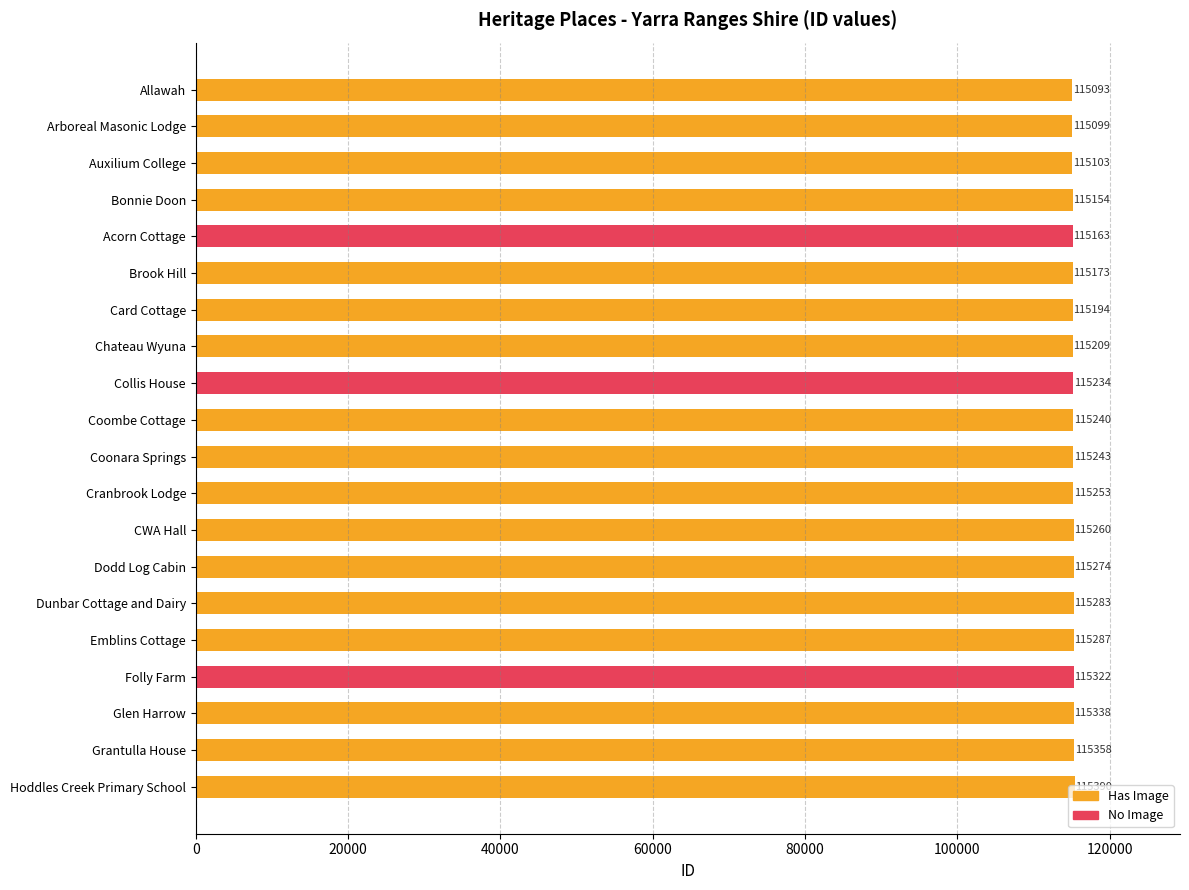

How many bars are there in total?

20